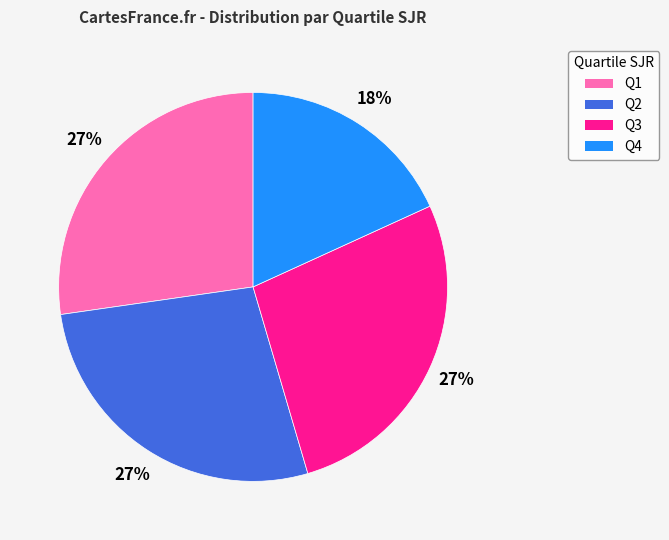

Is Q1 the majority of the pie?

No